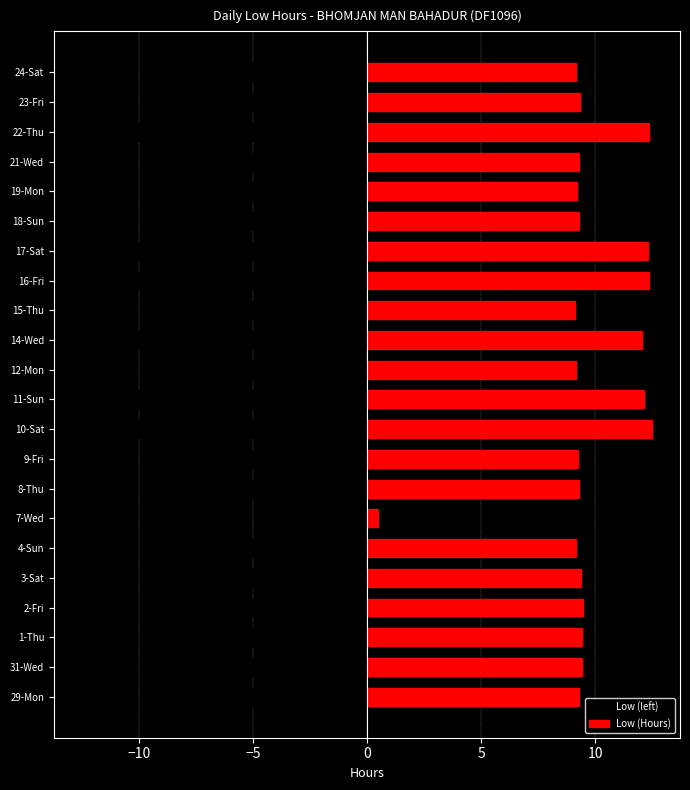

How many series are shown in this chart?

2